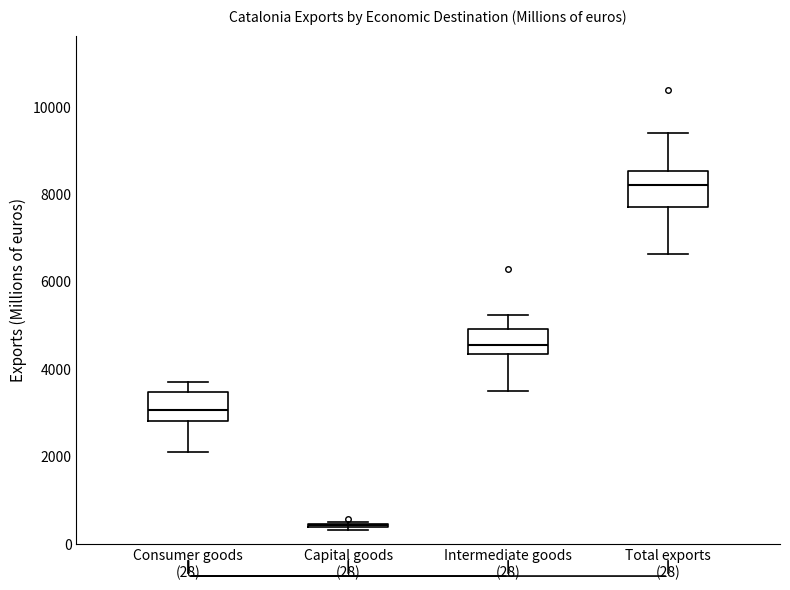

Reading left to right, read every box against the y-axis: the position of its median line, the range the box covers, and the ends of its whiskers. The values are not printed on the chart, so give them approximately, as read against the axis.

Consumer goods (28): median 3000, box 2800 to 3400, whiskers 2200 to 3800
Capital goods (28): box collapsed to a line at 400, whiskers 400 to 600
Intermediate goods (28): median 4600, box 4400 to 5000, whiskers 3600 to 5200
Total exports (28): median 8200, box 7800 to 8600, whiskers 6600 to 9400